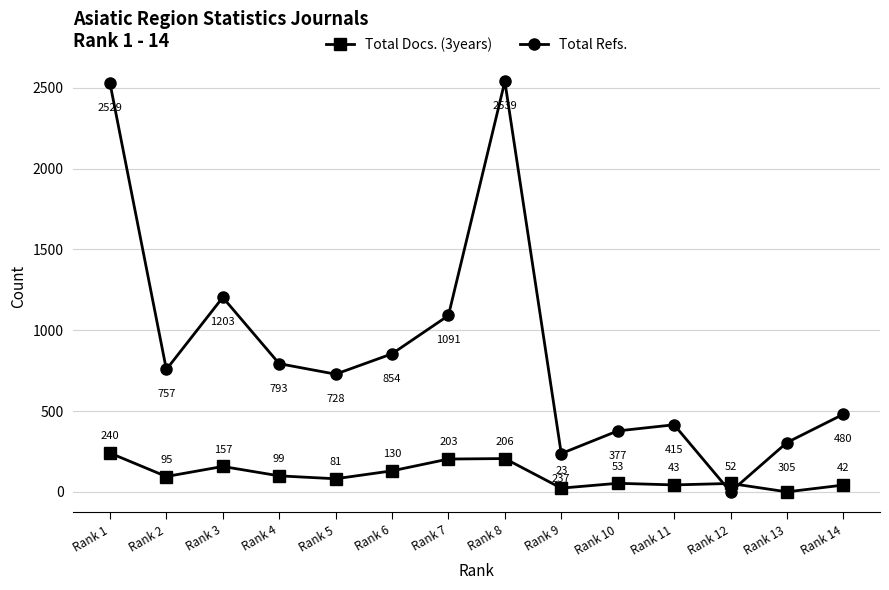

At how many categories does at least one series exceed 2241?

2